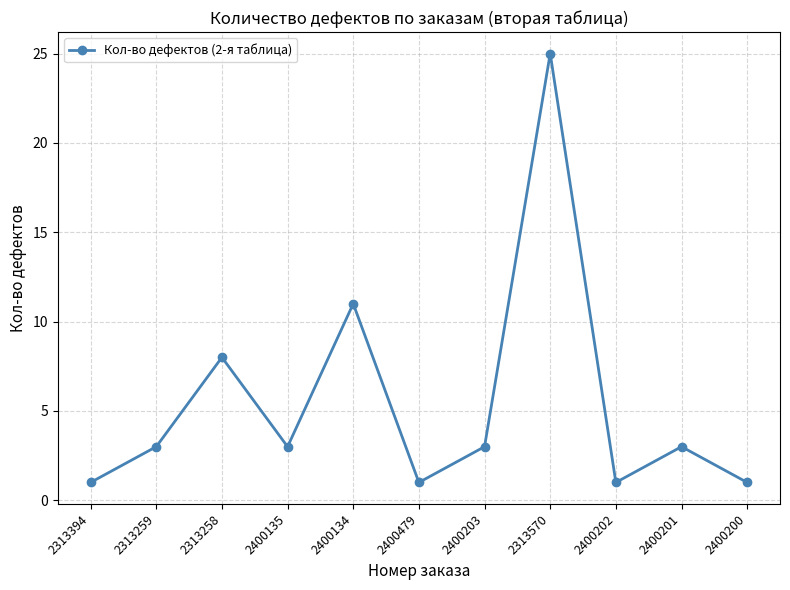

What is the average value?

5